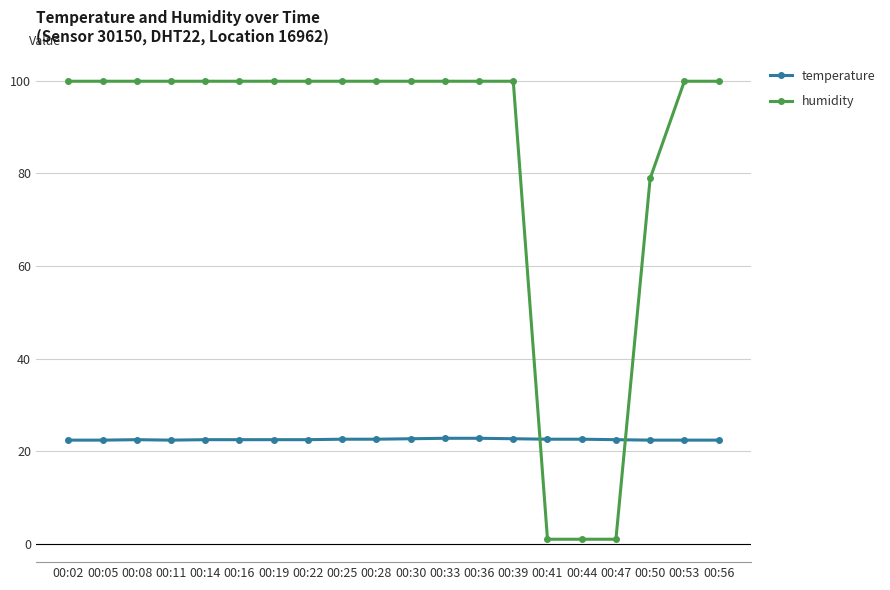

What is the greatest value displayed?

99.9